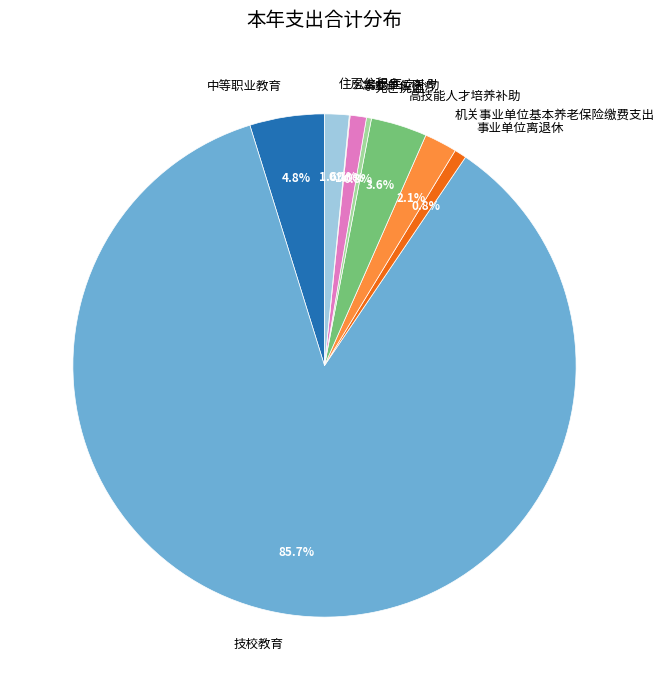

The 住房公积金 slice represents 2% of the pie. True or false?

True